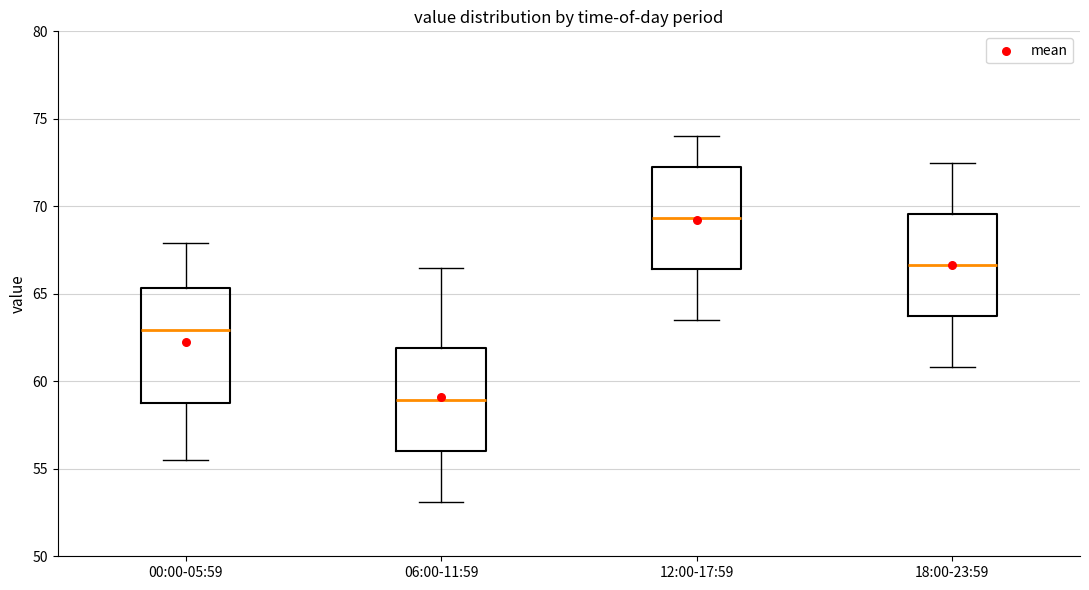

Reading left to right, read every box against the y-axis: the position of its median line, the range the box covers, and the ends of its whiskers. The values are not printed on the chart, so give them approximately, as read against the axis.

00:00-05:59: median 63.0, box 59.0 to 65.5, whiskers 55.5 to 68.0
06:00-11:59: median 59.0, box 56.0 to 62.0, whiskers 53.0 to 66.5
12:00-17:59: median 69.5, box 66.5 to 72.5, whiskers 63.5 to 74.0
18:00-23:59: median 66.5, box 63.5 to 69.5, whiskers 61.0 to 72.5